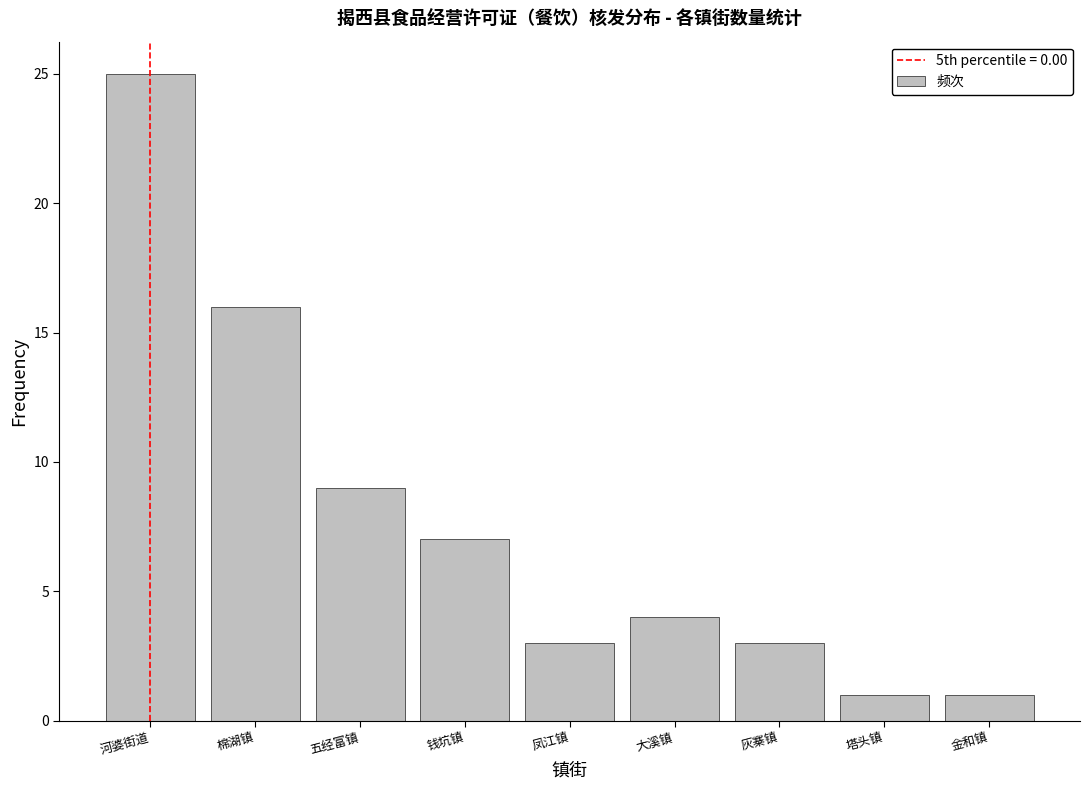

Reading left to right, list all the values displayed in this chart.

25	16	9	7	3	4	3	1	1